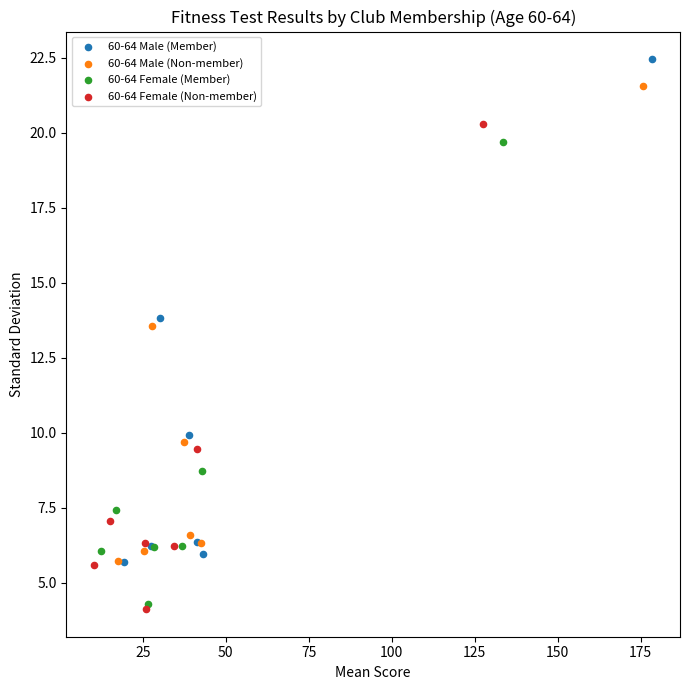

Which series contains the highest Y value?

60-64 Male (Member)